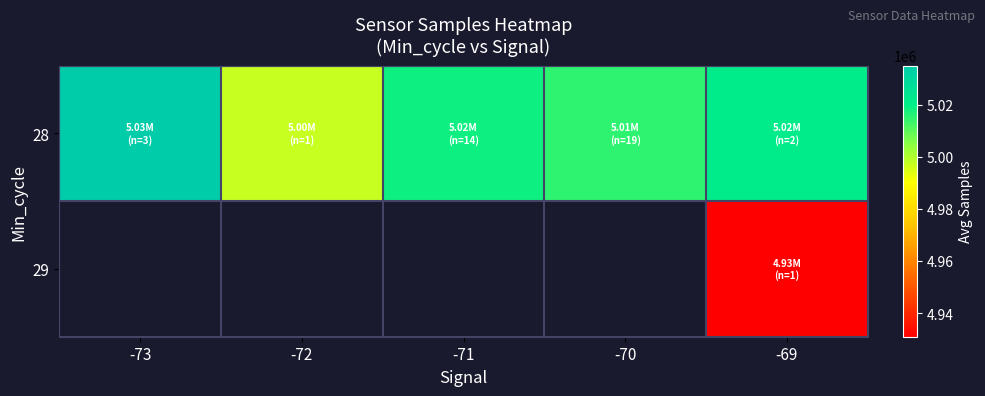

At which label is 28 closest to 5016185?

-70